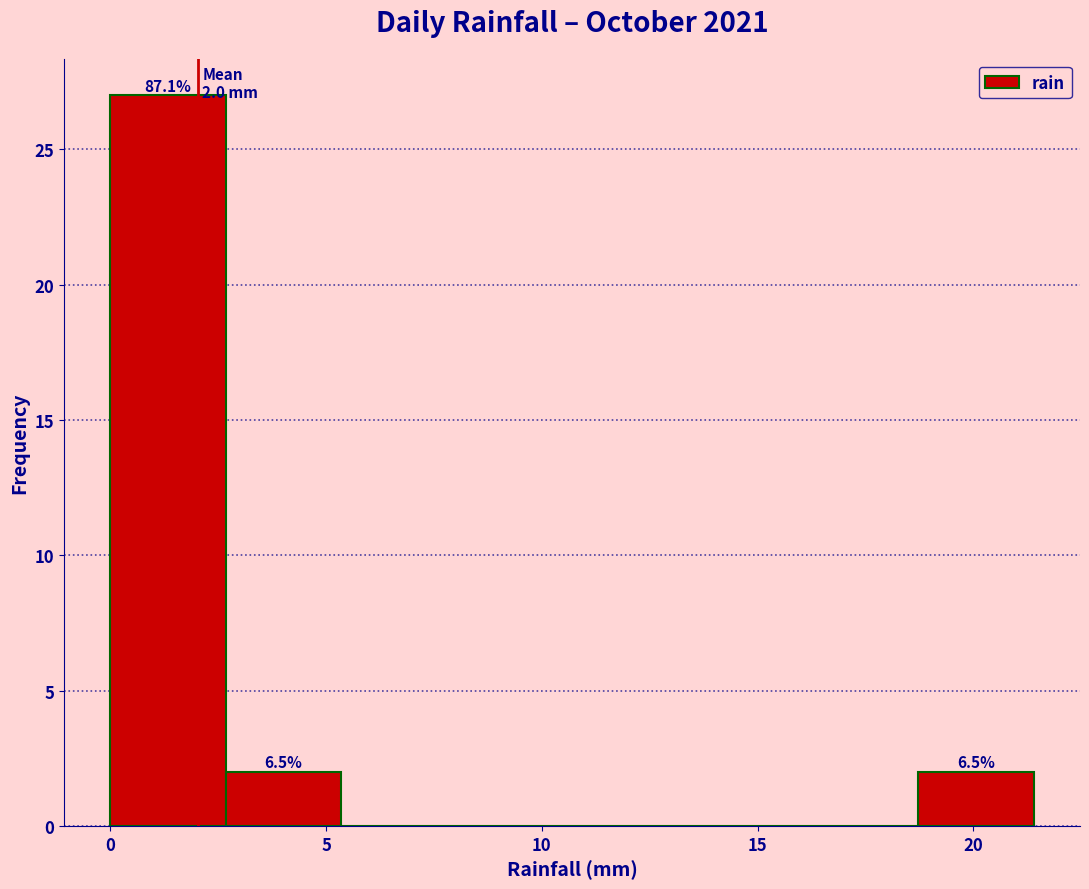

Which range on the x-axis has the tallest bar?

0.0 to 2.5